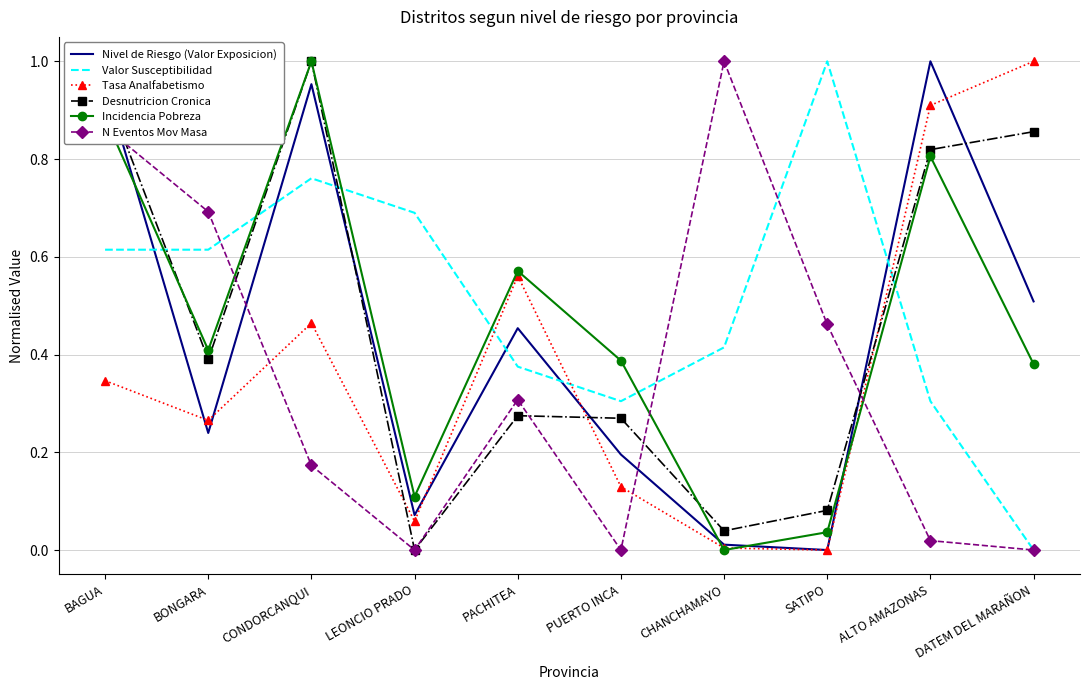

At which category is the sum across all series the highest?

BAGUA